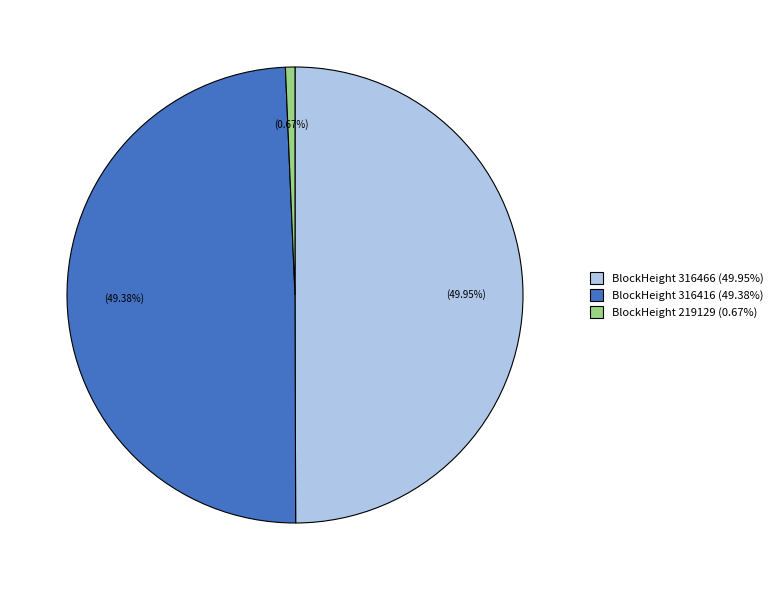

Do BlockHeight 316416 (49.38%) and BlockHeight 316466 (49.95%) together represent more than half of the pie?

Yes